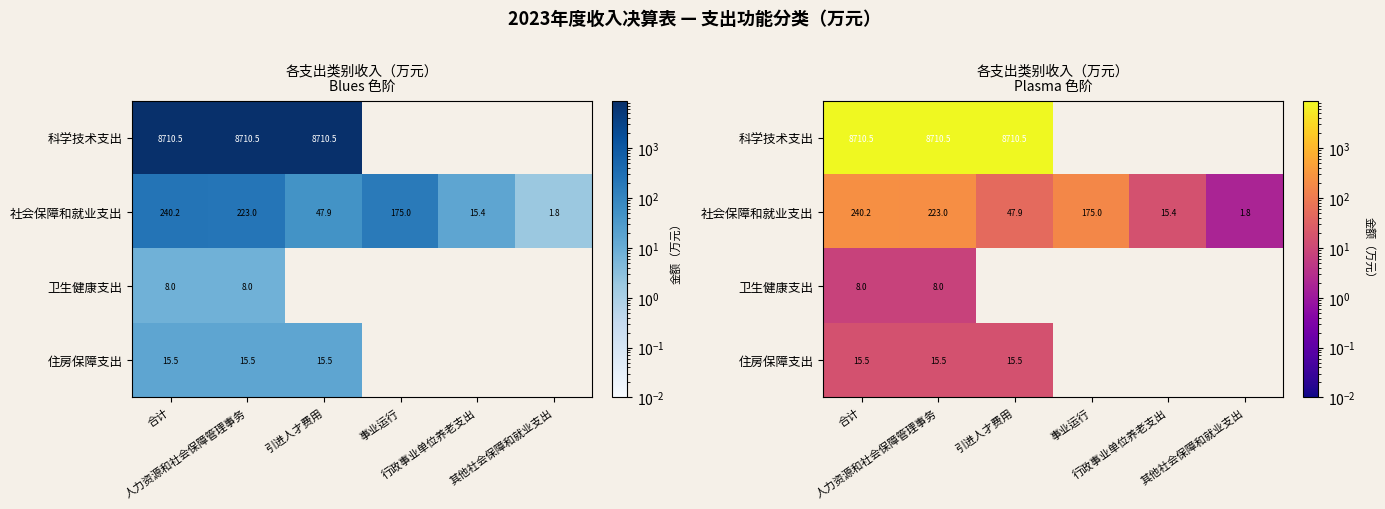

Which series has the largest total across all categories?

科学技术支出